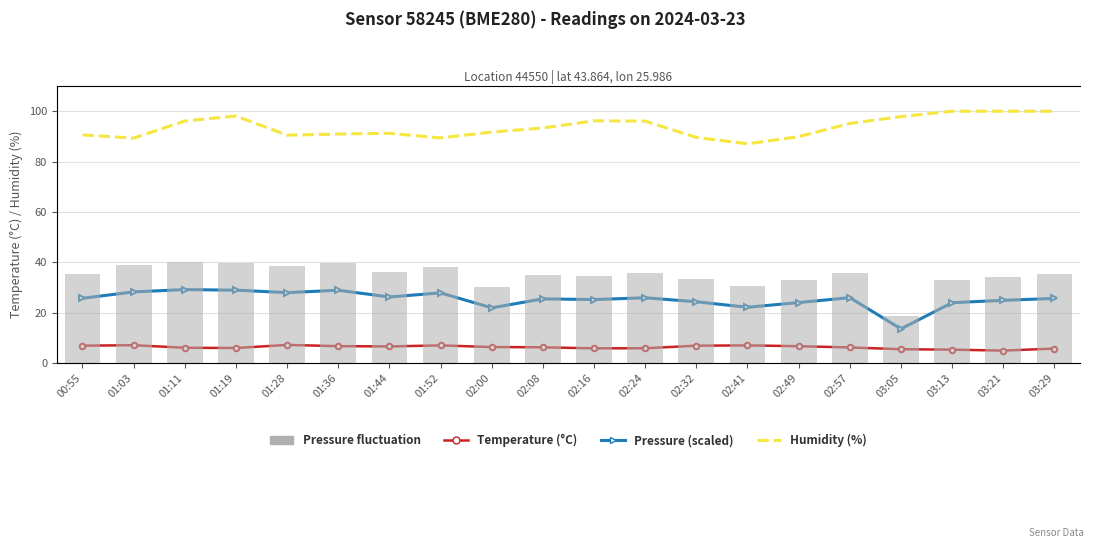

How many series are shown in this chart?

4